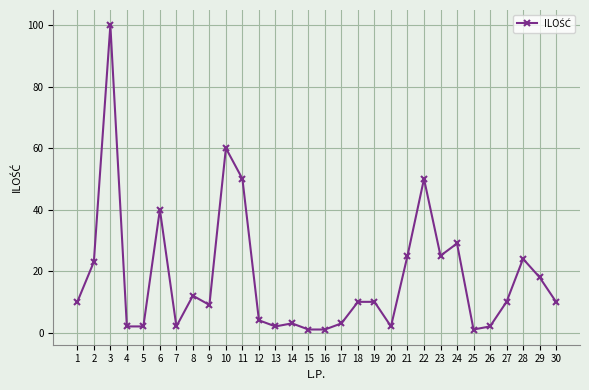

What is the sum of all values?

540